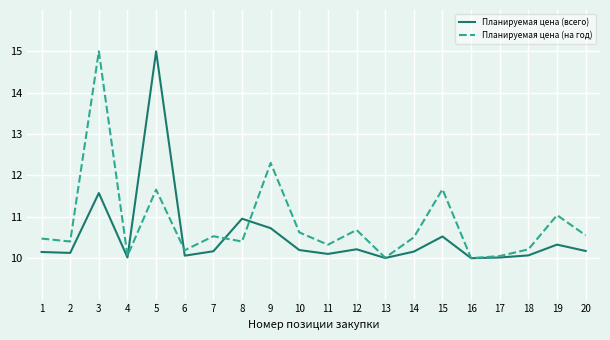

What is the total value across all series at 13?

20.0